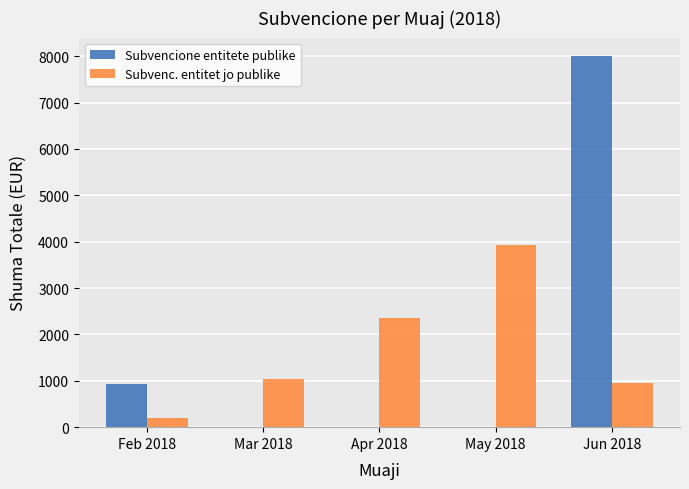

What is the difference between the Subvenc. entitet jo publike values at Jun 2018 and Mar 2018?

95.0